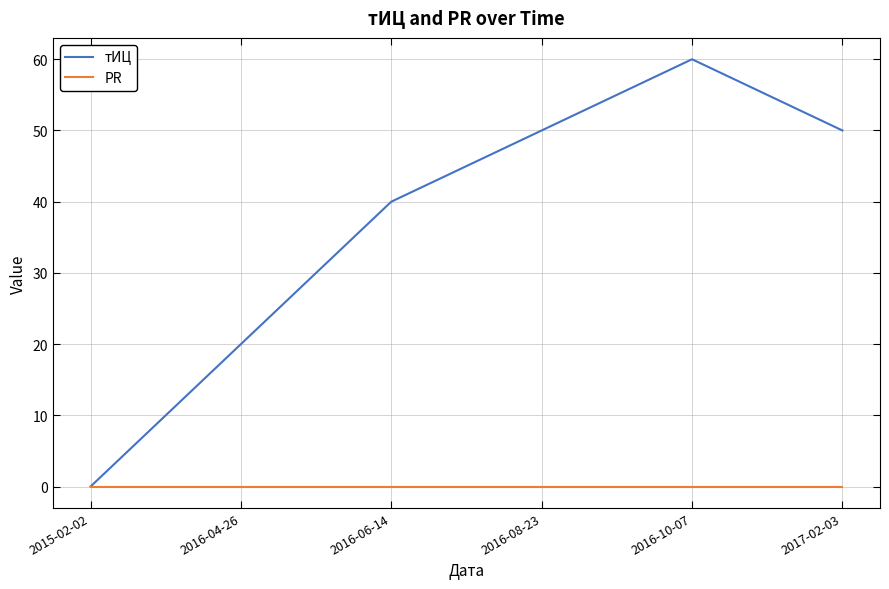

Is it true that тИЦ equals 40 at 2016-06-14?

True